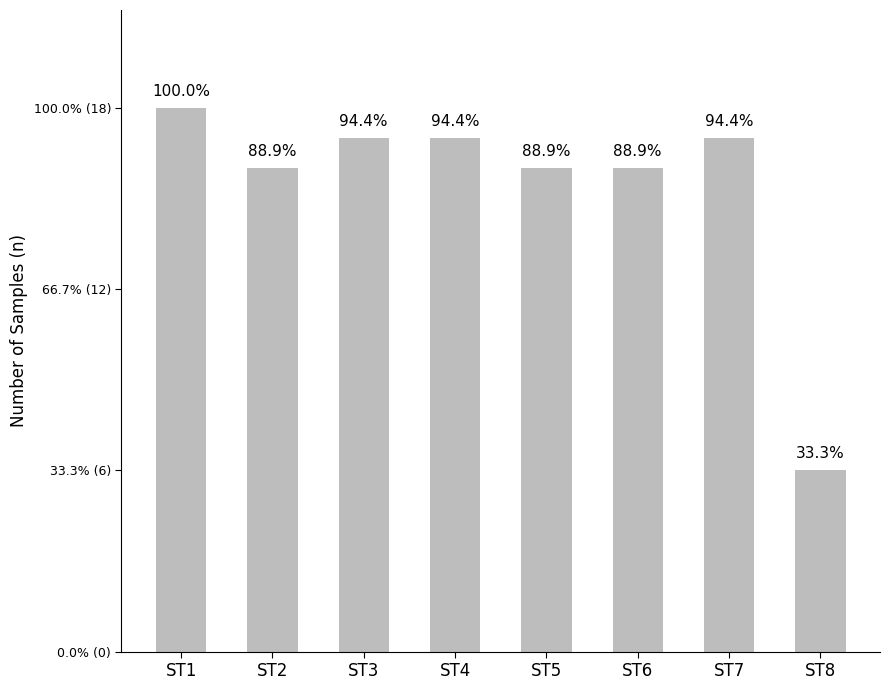

At which category does the chart reach its minimum across all series?

ST8